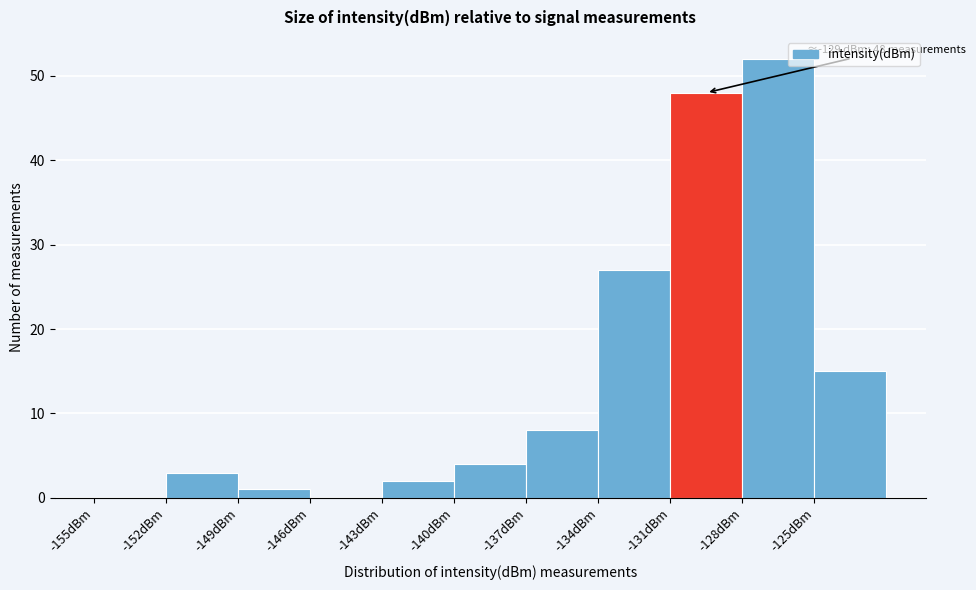

Over which range of the x-axis is the bar tallest?

-128 to -125